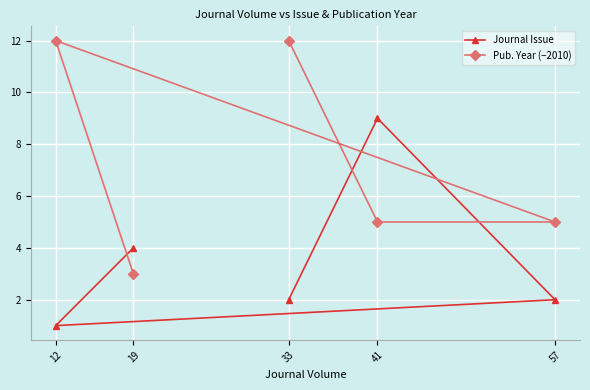

Which series has the largest total across all categories?

Pub. Year (−2010)